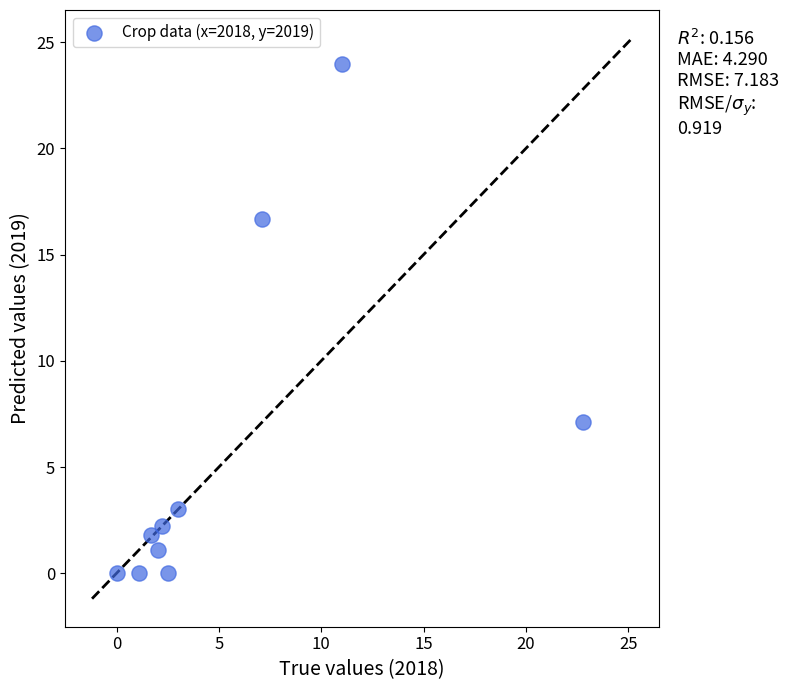

What is the average X value?

5.3